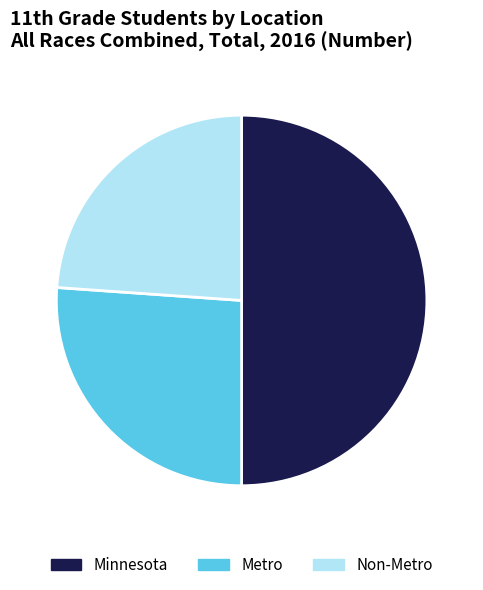

What is the largest slice in the pie chart?

Minnesota